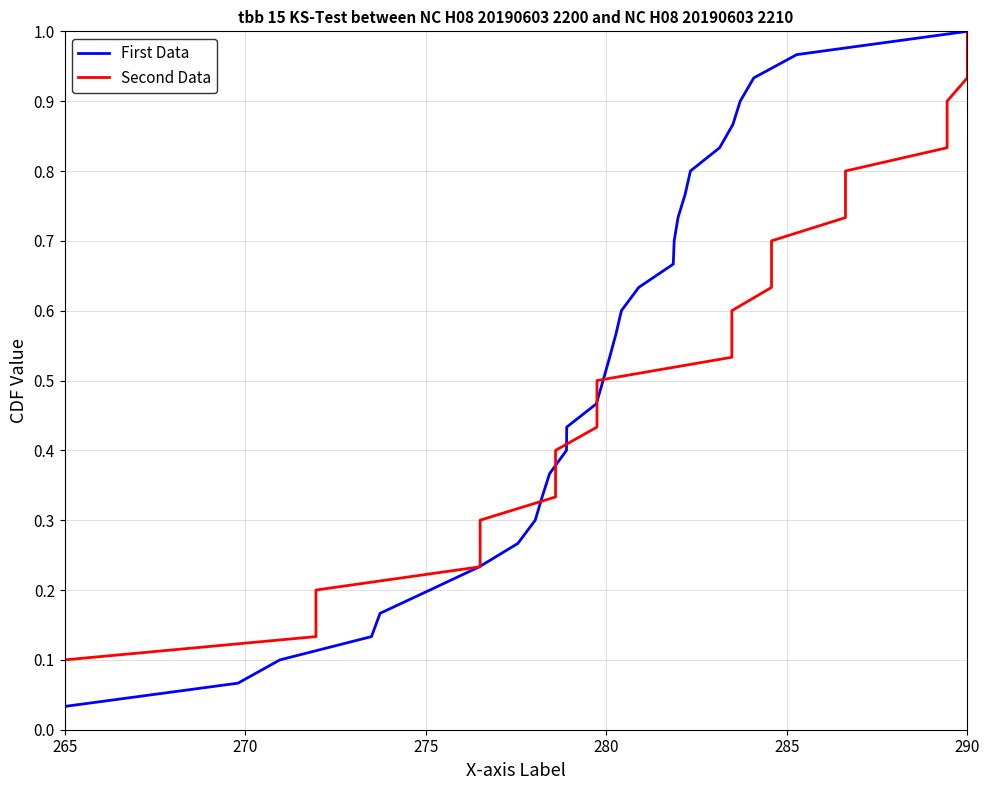

How many lines are shown in the chart?

2